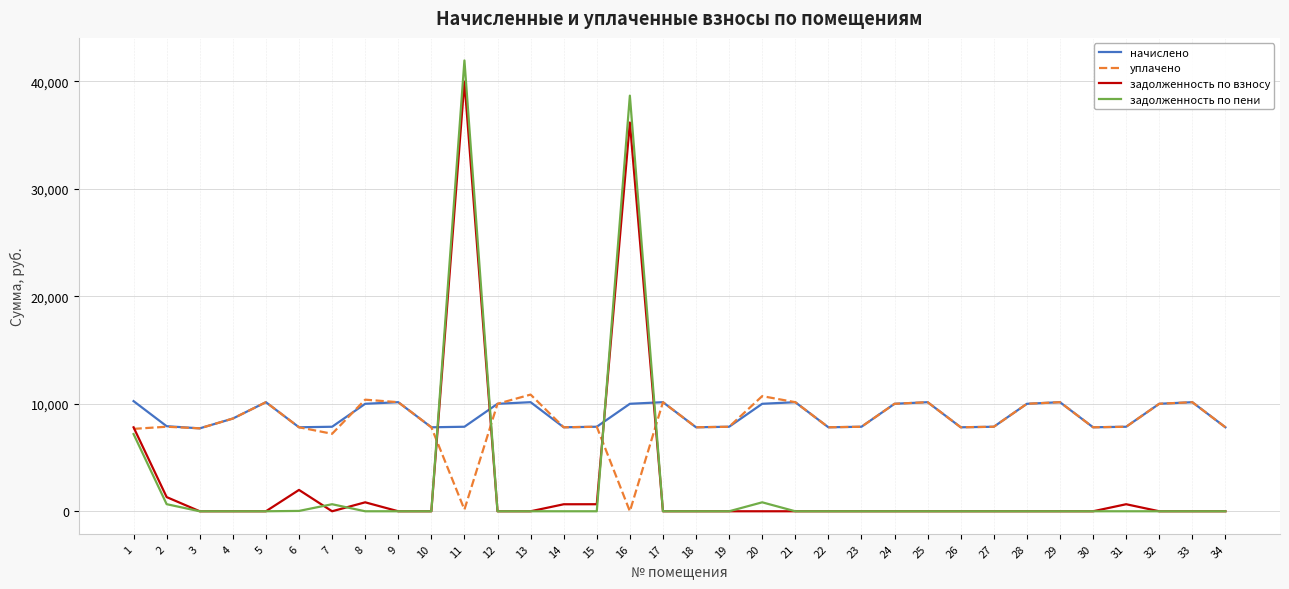

True or false: задолженность по пени and начислено intersect in this chart.

True